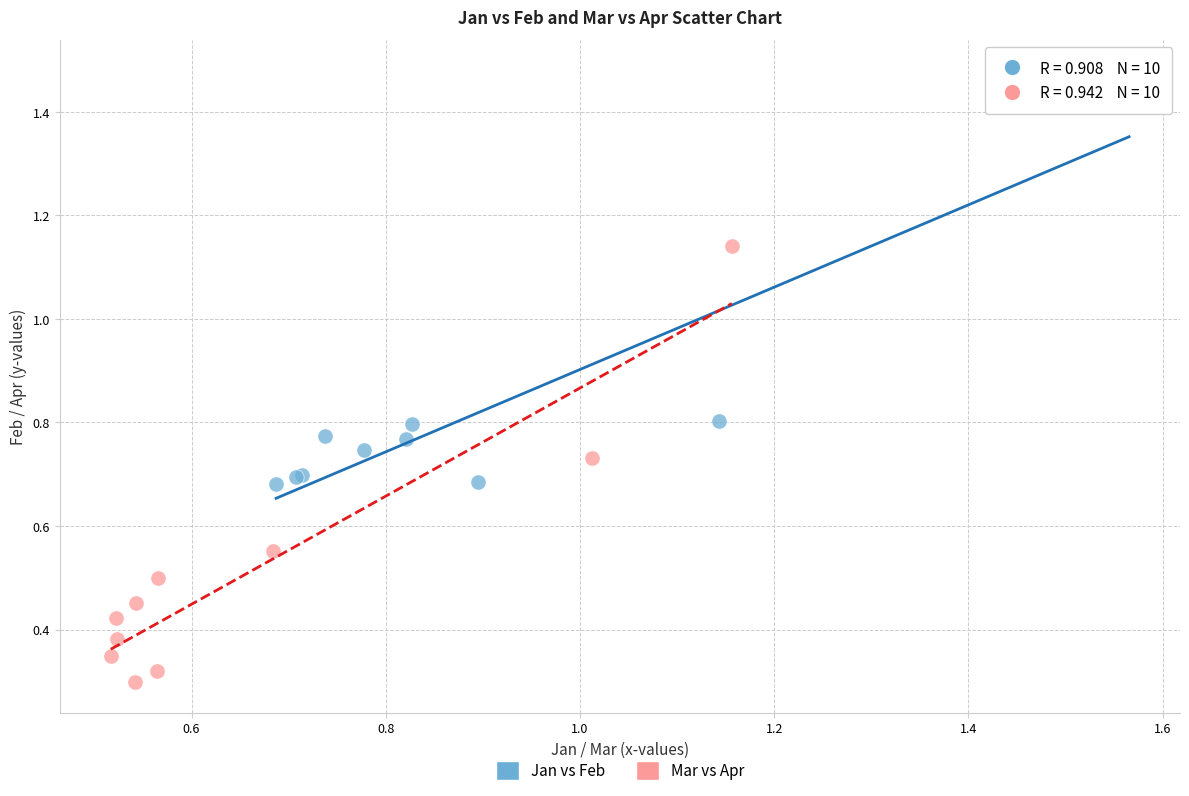

Which series reaches the maximum Y coordinate?

Jan vs Feb